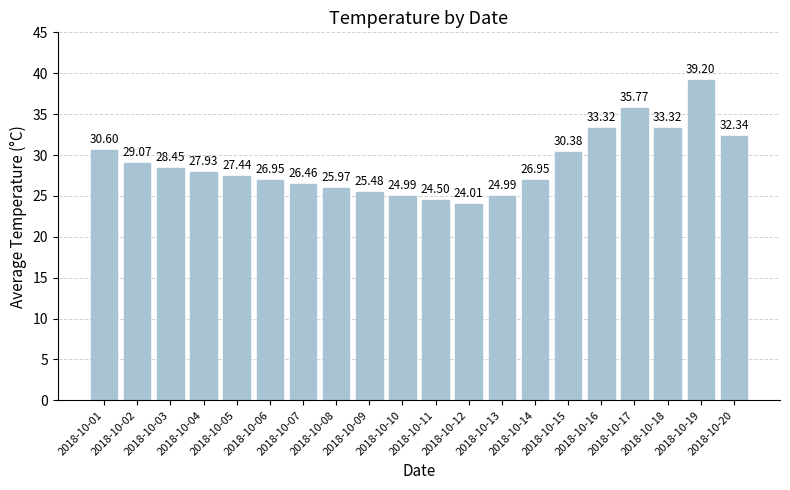

Count the number of values greater than 27.

11